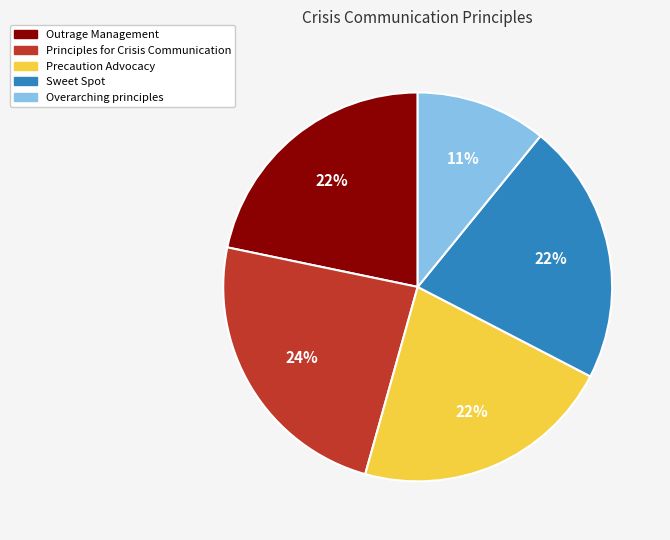

How many slices are in this pie chart?

5